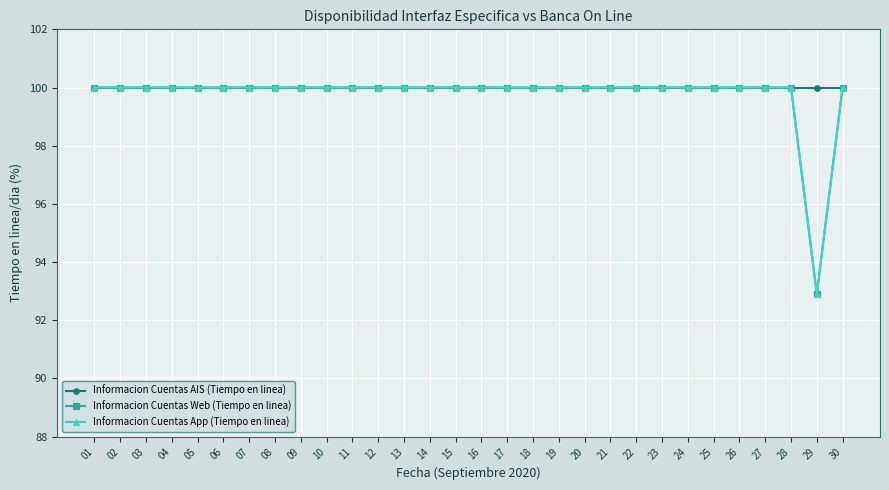

True or false: Informacion Cuentas Web (Tiempo en linea) and Informacion Cuentas AIS (Tiempo en linea) intersect in this chart.

False